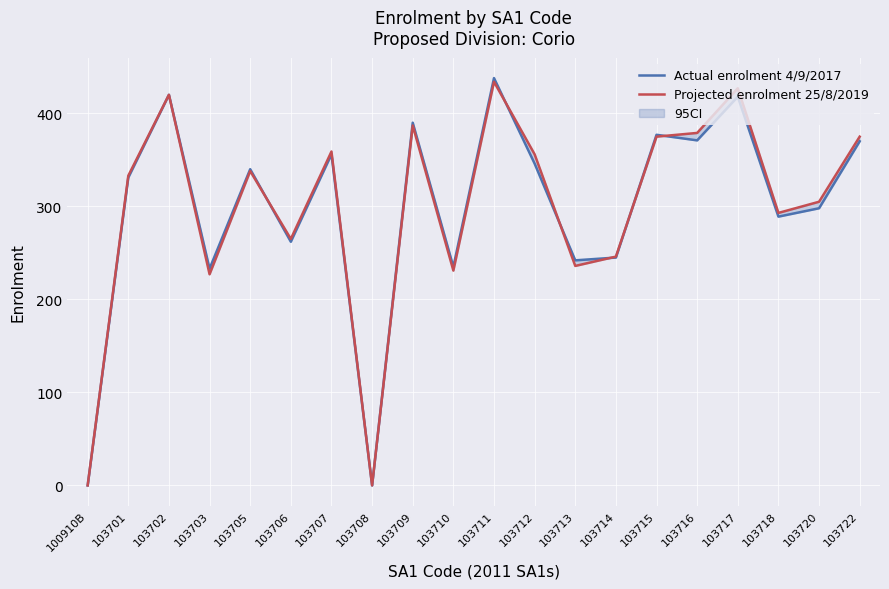

How many data points in Projected enrolment 25/8/2019 are above 338?

9